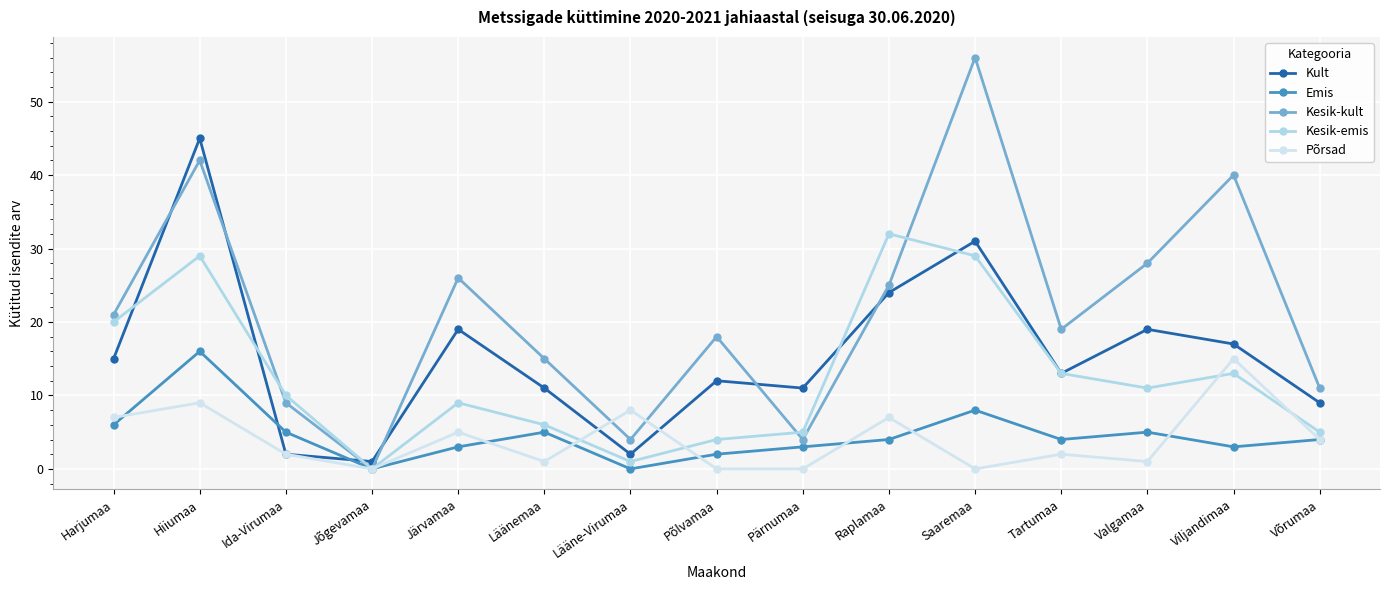

The value of Kesik-kult at Valgamaa is 45. True or false?

False